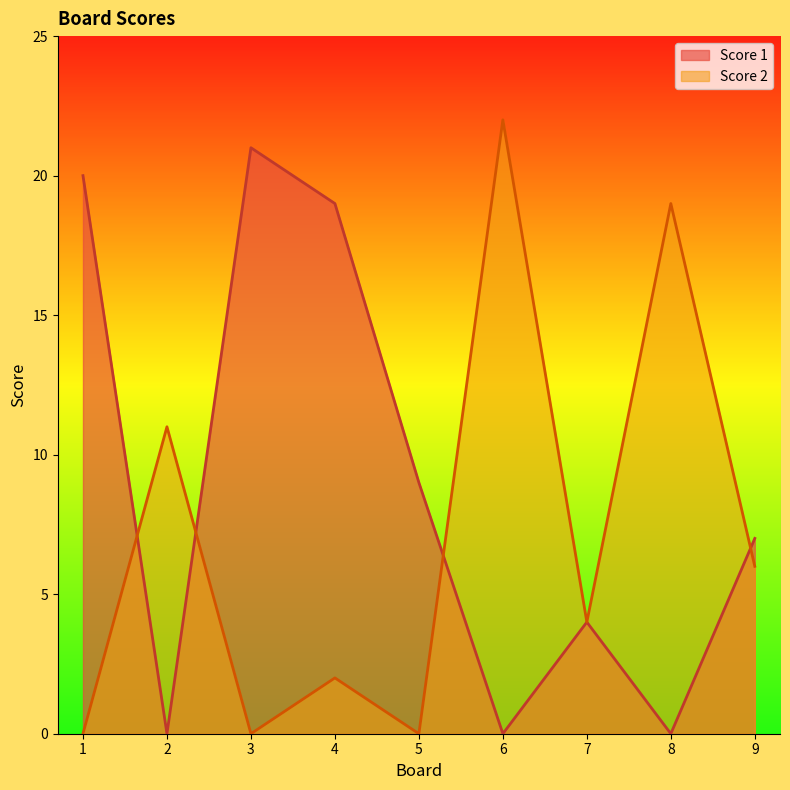

The value of Score 1 at 2 is -13. True or false?

False